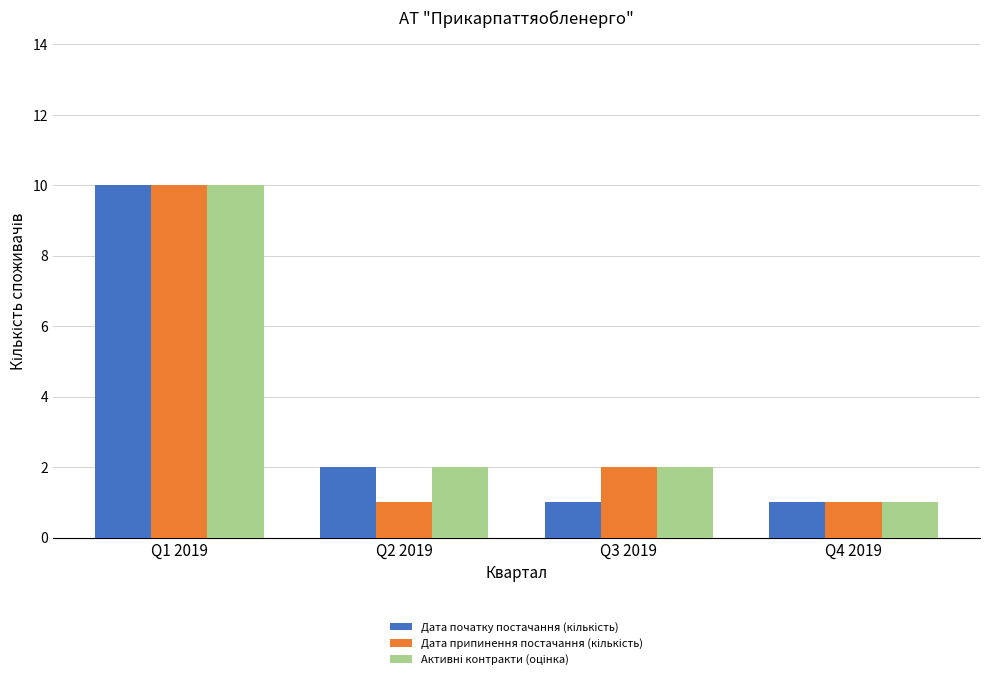

What is the maximum value shown in the chart?

10